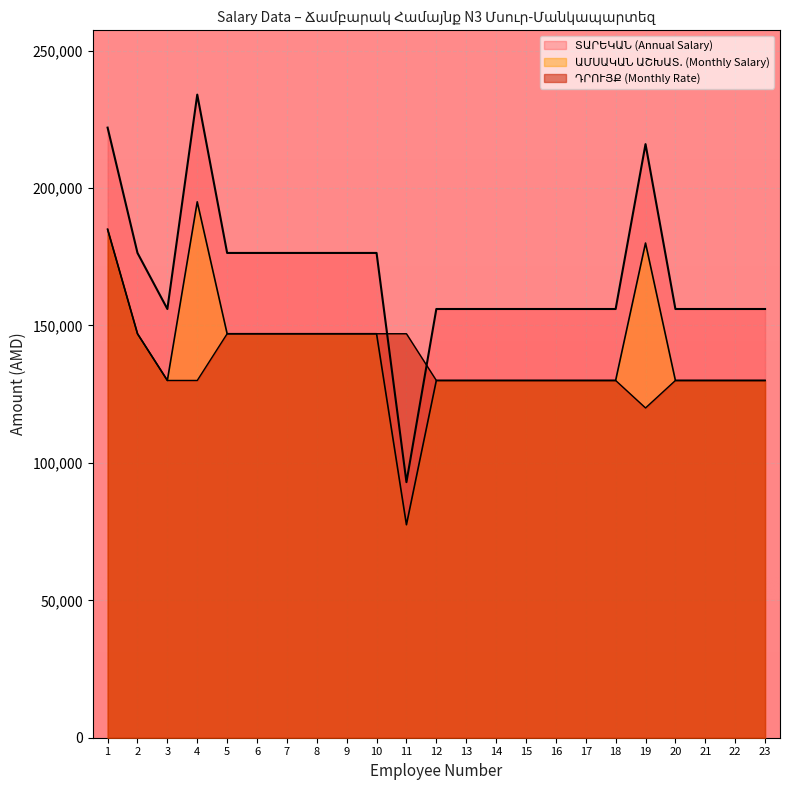

At how many categories does at least one series exceed 156869?

10